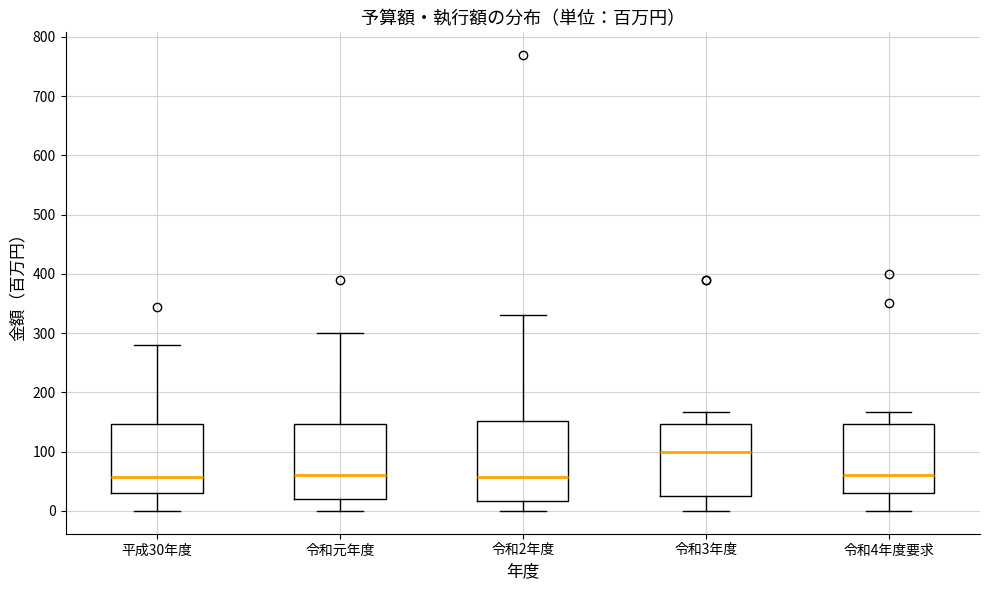

Reading left to right, transcribe this box plot: for each box, give where its median line is, the range the box spans, and where its two whiskers end, as read against the y-axis. The values are not printed on the chart, so give them approximately, as read against the axis.

平成30年度: median 60, box 30 to 150, whiskers 0 to 280
令和元年度: median 60, box 20 to 150, whiskers 0 to 300
令和2年度: median 60, box 20 to 150, whiskers 0 to 330
令和3年度: median 100, box 30 to 150, whiskers 0 to 170
令和4年度要求: median 60, box 30 to 150, whiskers 0 to 170